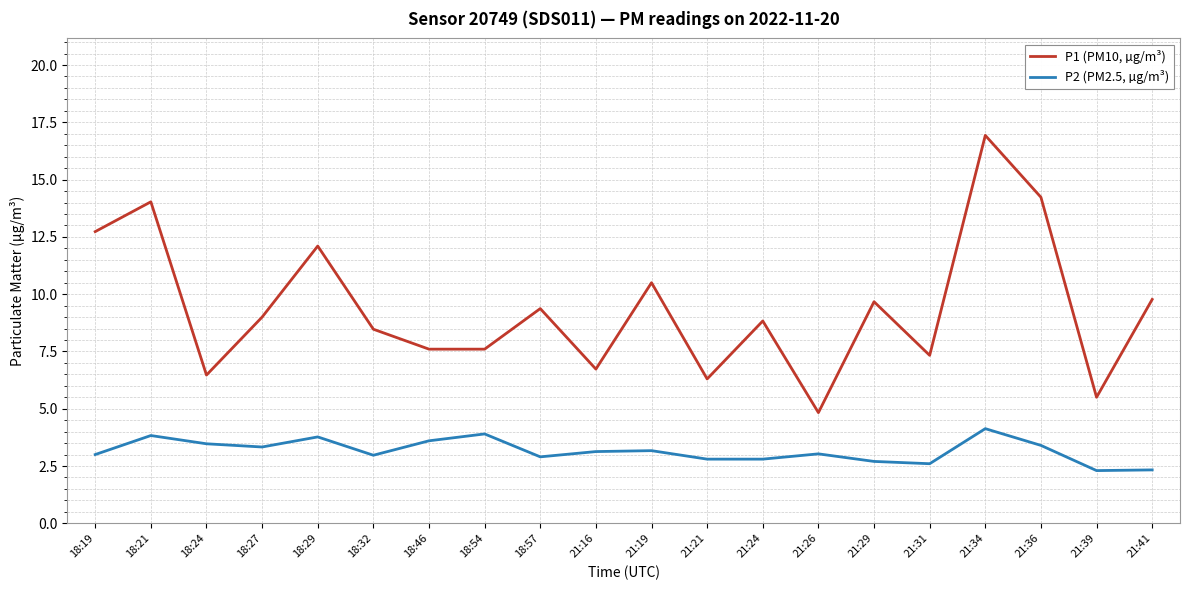

What are all the series names shown in the legend?

P1 (PM10, µg/m³), P2 (PM2.5, µg/m³)